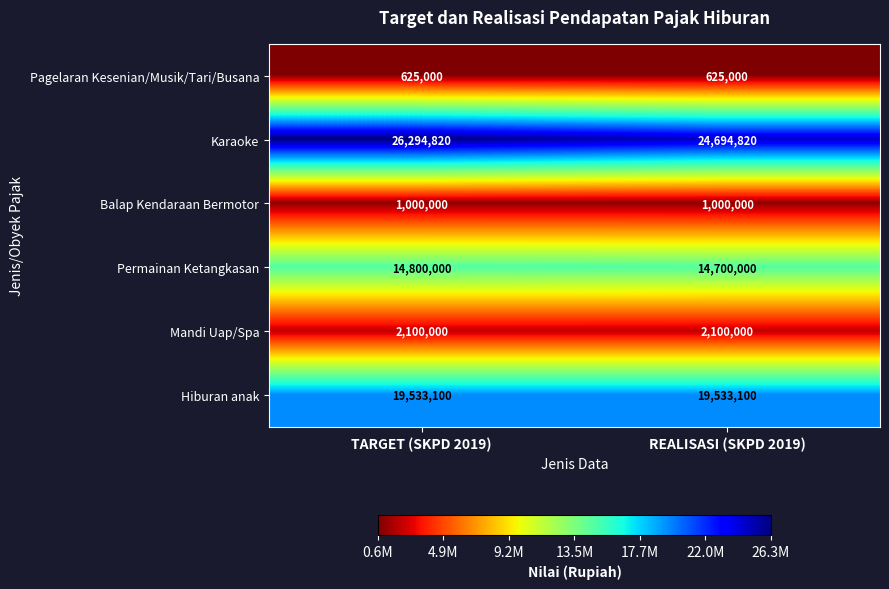

What is the maximum value shown in the chart?

26294820